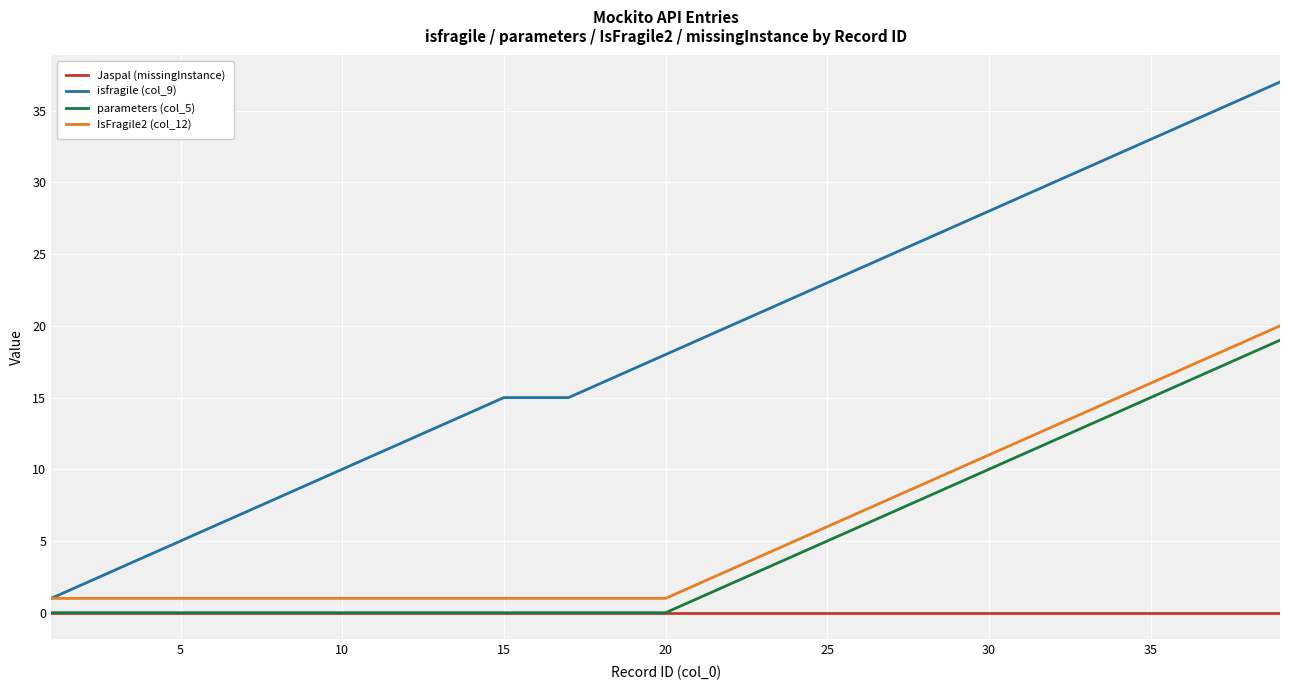

Which series has the largest range (max minus min)?

isfragile (col_9)